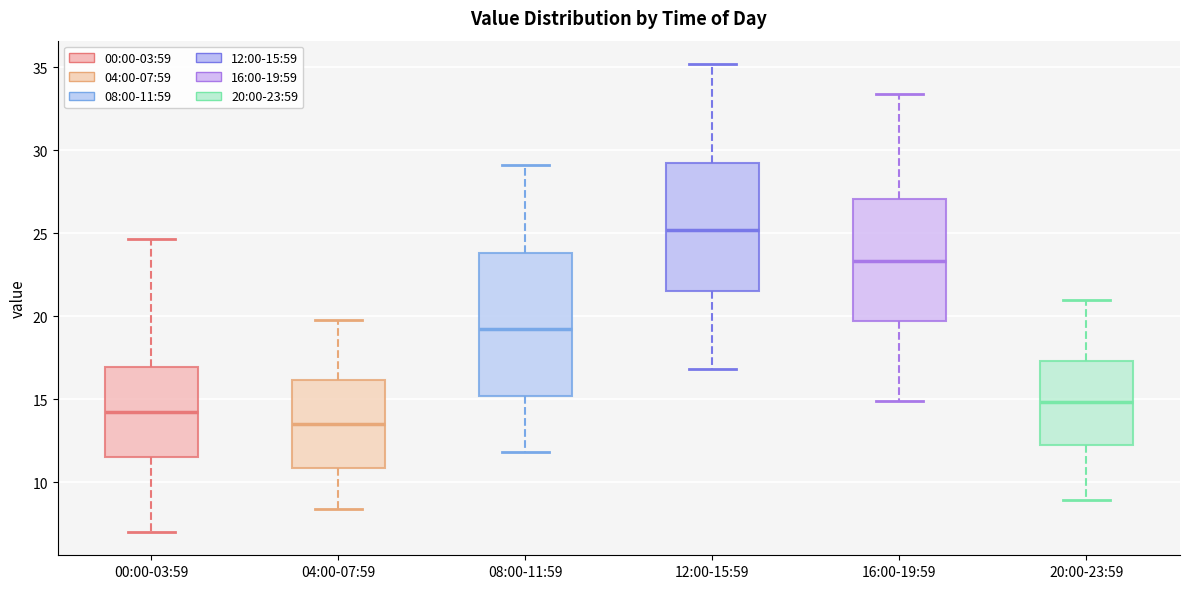

Which box is the tallest, from its lower edge to its upper edge?

08:00-11:59